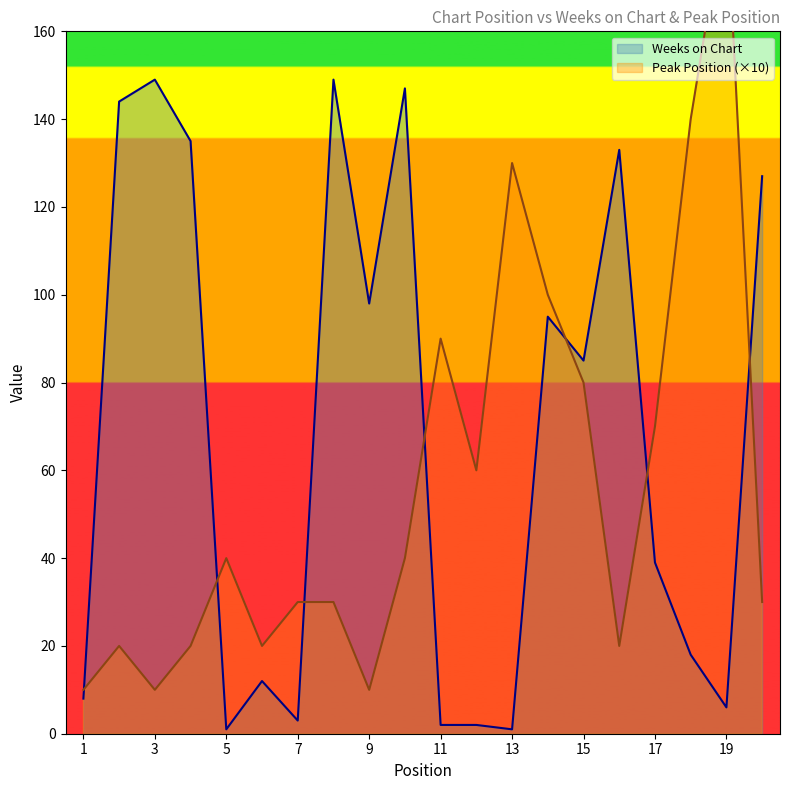

At which category does Peak Position reach its first local valley?

3